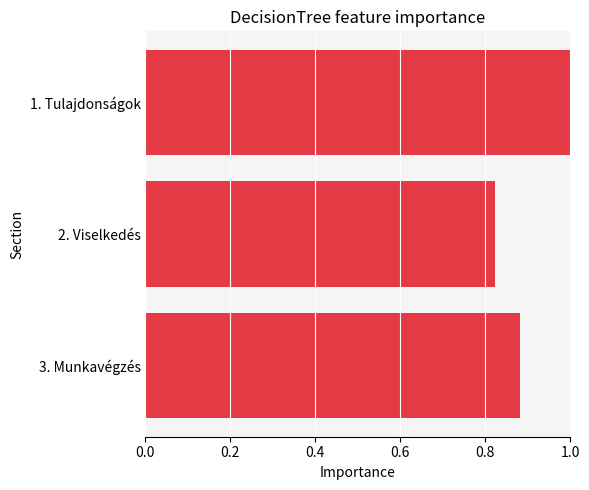

What is the change in value from 2. Viselkedés to 3. Munkavégzés?

+0.1